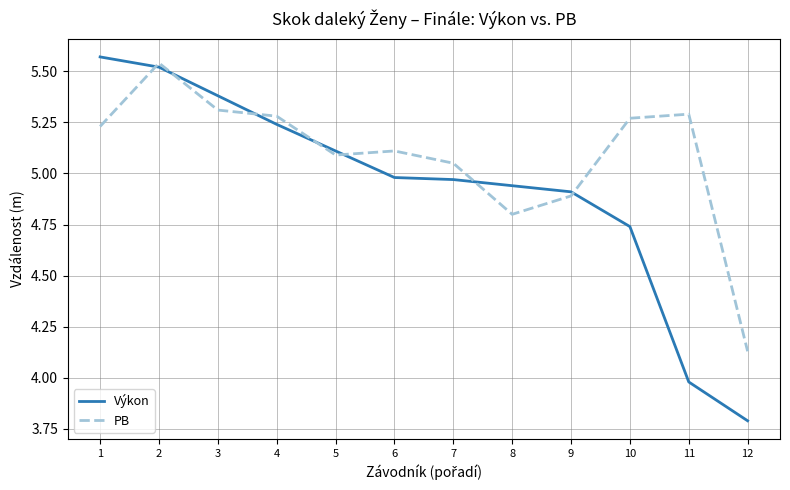

Where do Výkon and PB first cross each other?

1 and 2